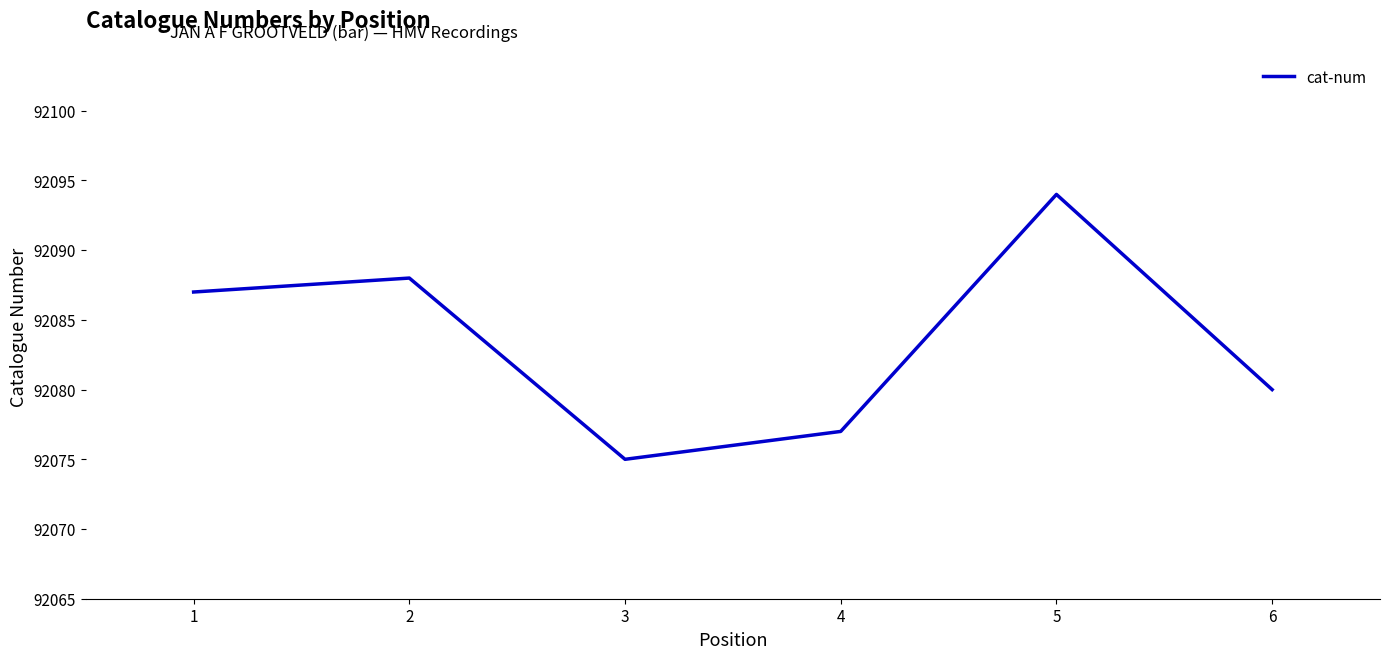

Which category has the lowest value across all series?

3